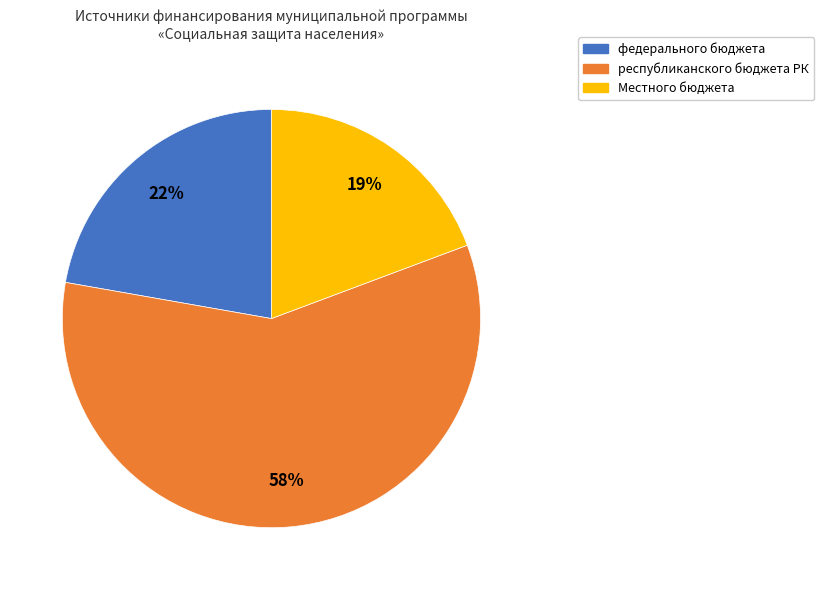

To the nearest percent, what is the average slice percentage?

33%